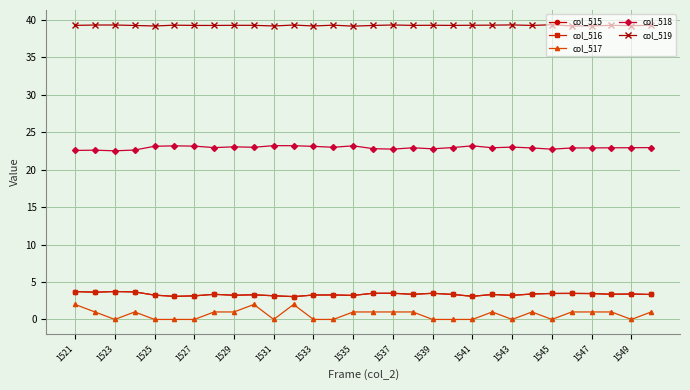

What is the sum of all col_516 values?

100.7